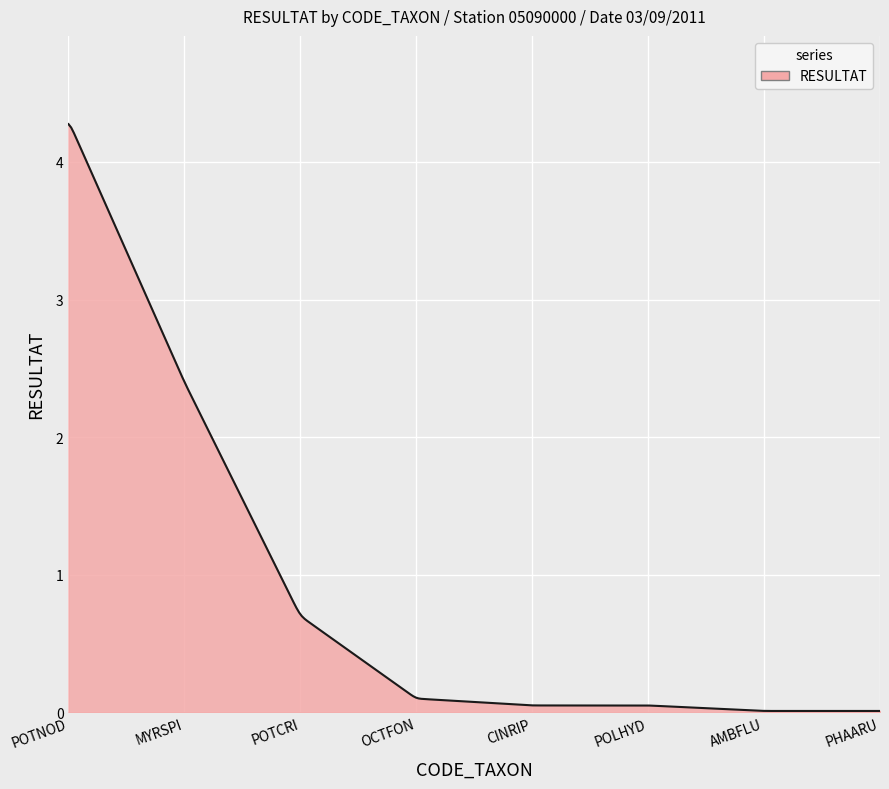

What is the difference between the maximum and minimum values?

4.3